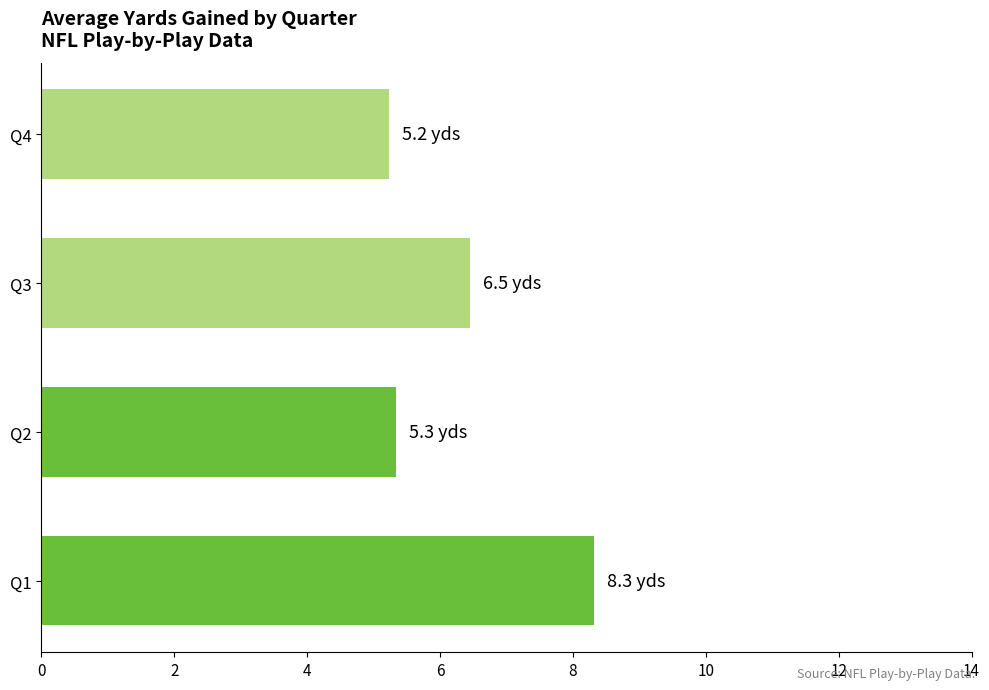

What is the change in value from Q2 to Q3?

+1.1